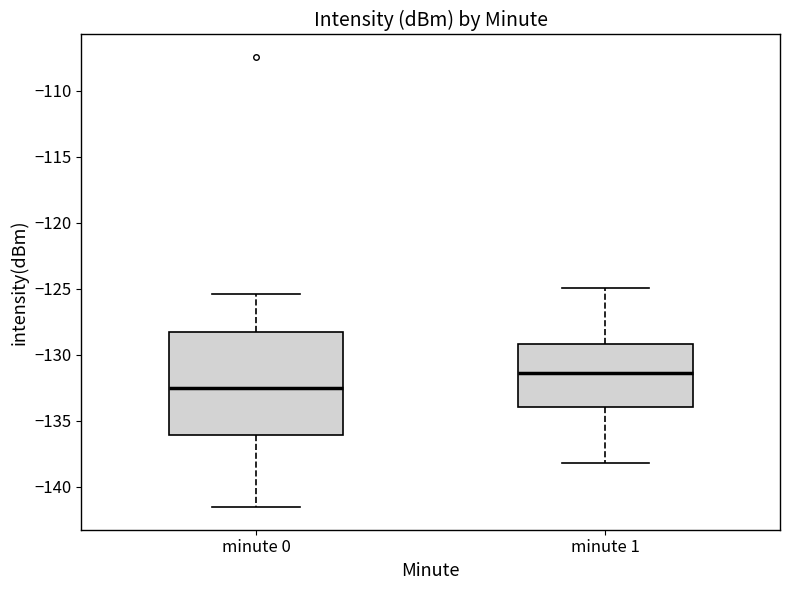

Reading left to right, read every box against the y-axis: the position of its median line, the range the box covers, and the ends of its whiskers. The values are not printed on the chart, so give them approximately, as read against the axis.

minute 0: median -132.5, box -136.0 to -128.5, whiskers -141.5 to -125.5
minute 1: median -131.5, box -134.0 to -129.0, whiskers -138.0 to -125.0